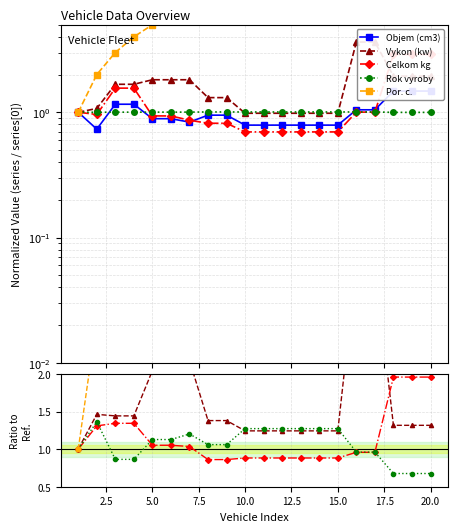

True or false: Celkom kg has more than 0 interior local peaks.

False